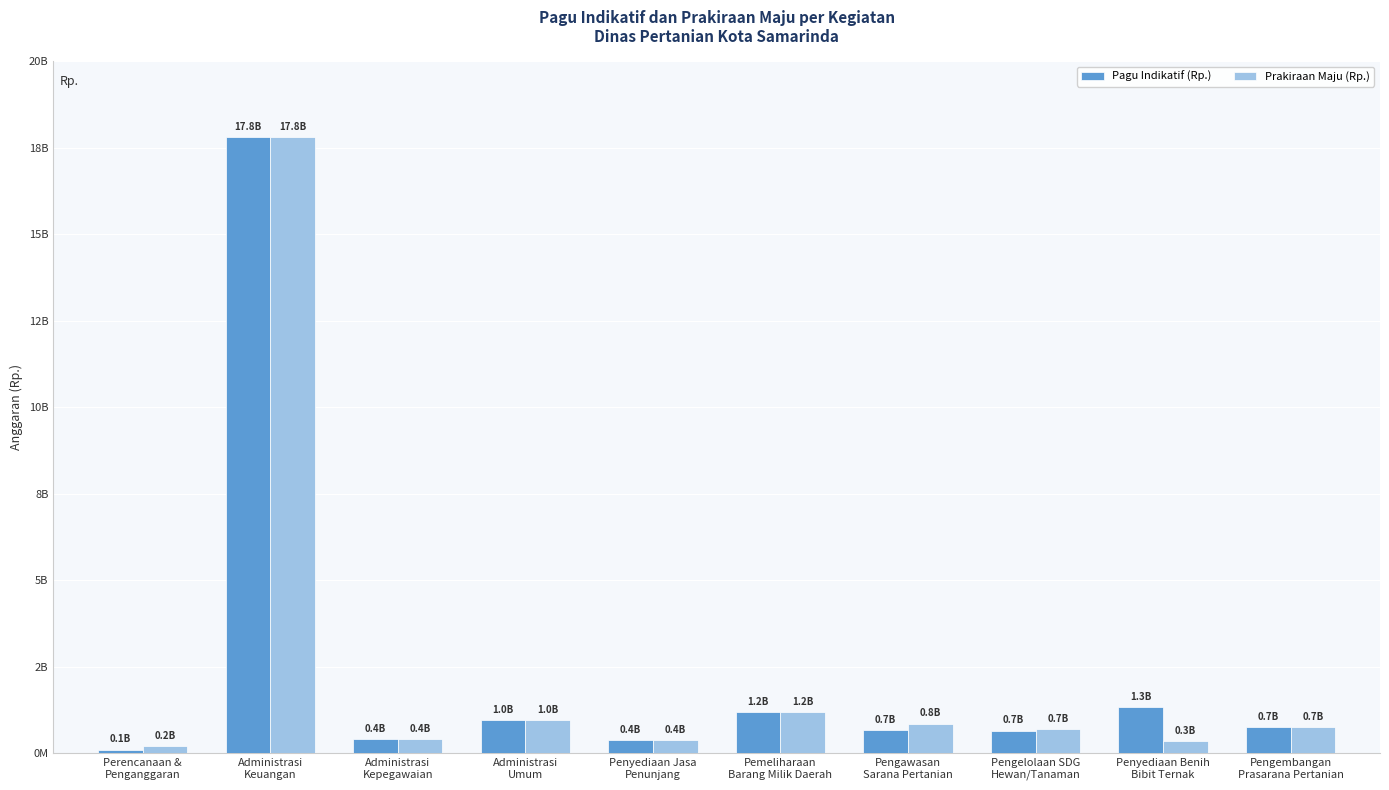

What is the label of the 2nd bar from the right?

Penyediaan Benih
Bibit Ternak